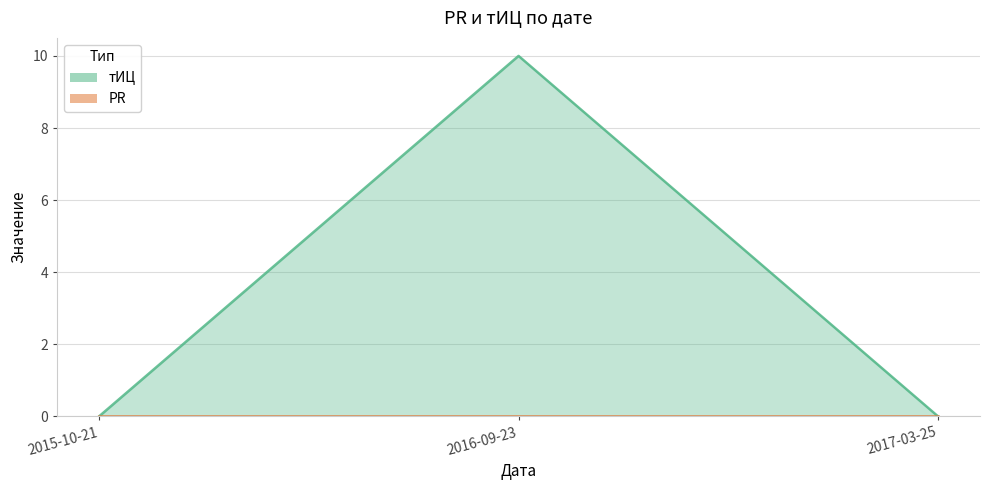

List the labels in order of value, smallest first.

2015-10-21, 2017-03-25, 2016-09-23